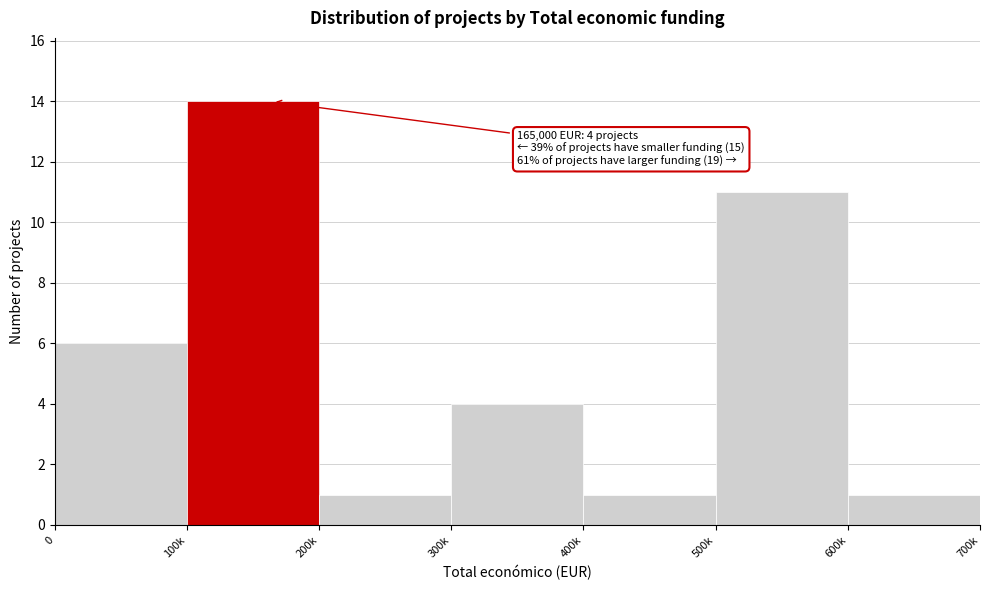

Reading left to right, what are all the values shown in this chart?

6	14	1	4	1	11	1